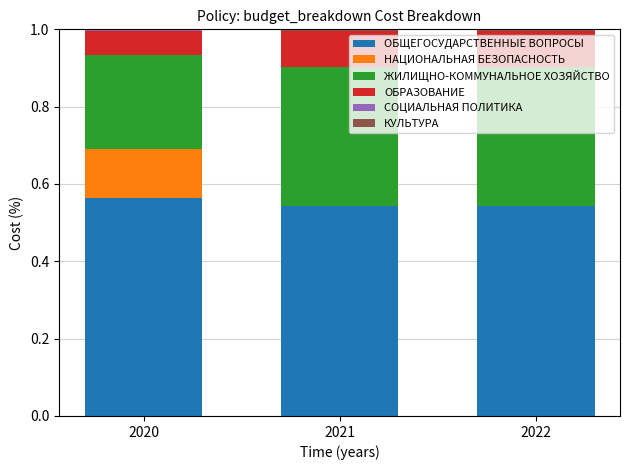

True or false: ОБЩЕГОСУДАРСТВЕННЫЕ ВОПРОСЫ has a value of 0.9 at 2021.

False